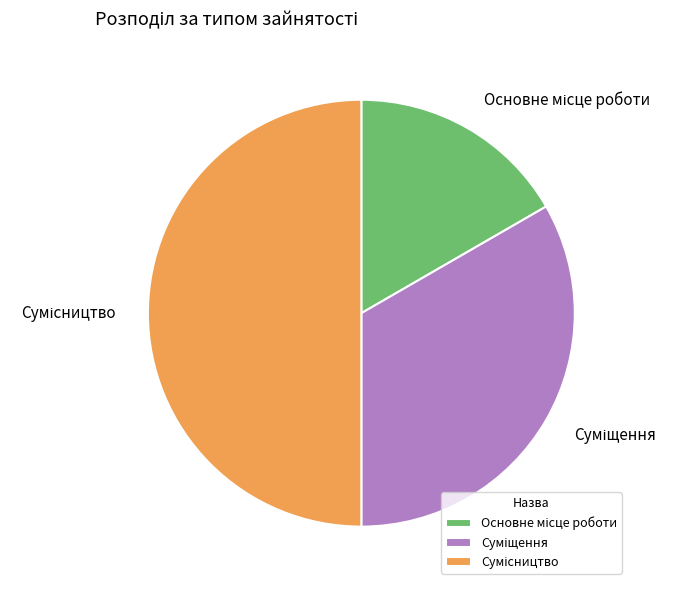

Which category has the smallest portion of the pie?

Основне місце роботи